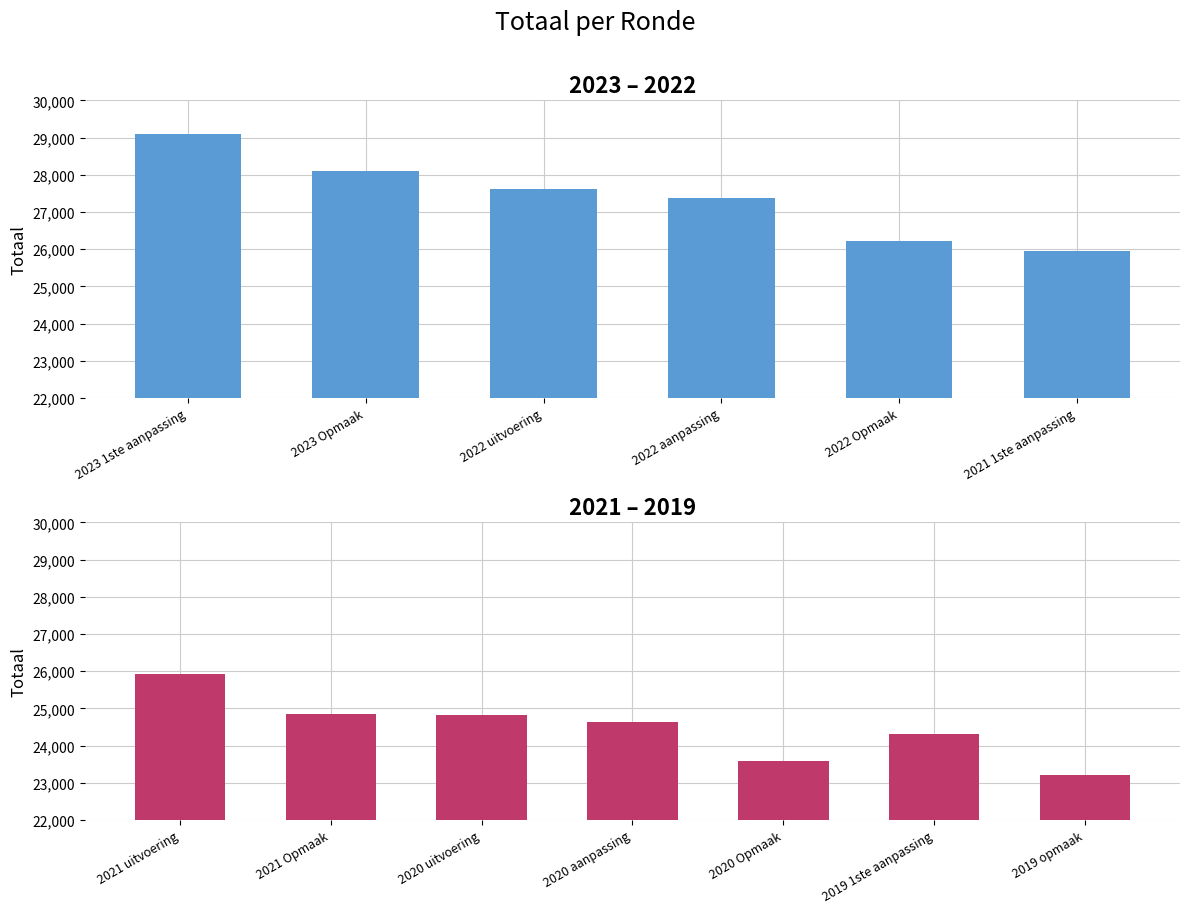

Rank the categories by value from highest to lowest.

2023 1ste aanpassing, 2023 Opmaak, 2022 uitvoering, 2022 aanpassing, 2022 Opmaak, 2021 1ste aanpassing, 2021 uitvoering, 2021 Opmaak, 2020 uitvoering, 2020 aanpassing, 2019 1ste aanpassing, 2020 Opmaak, 2019 opmaak